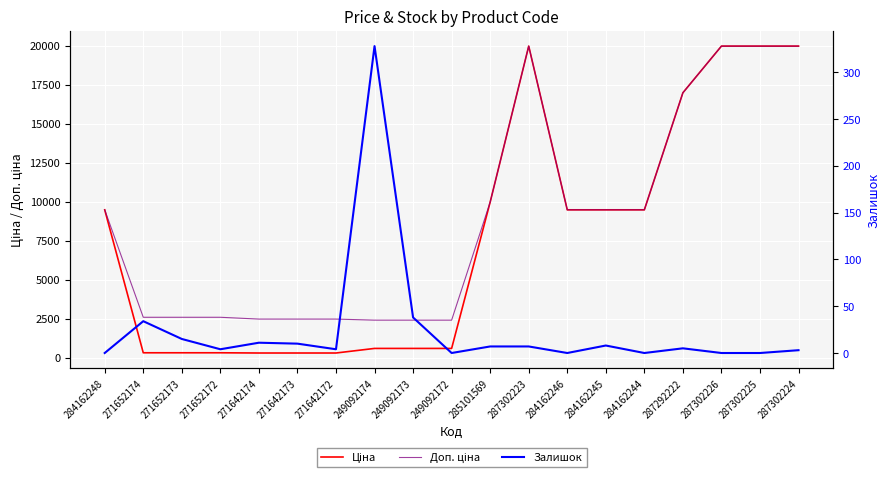

What is the sum of all Ціна values?

148444.7